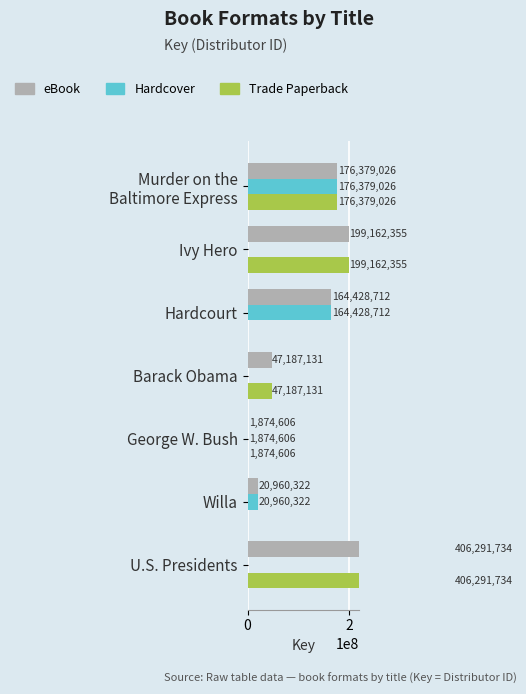

The value of eBook at George W. Bush is 760373. True or false?

False